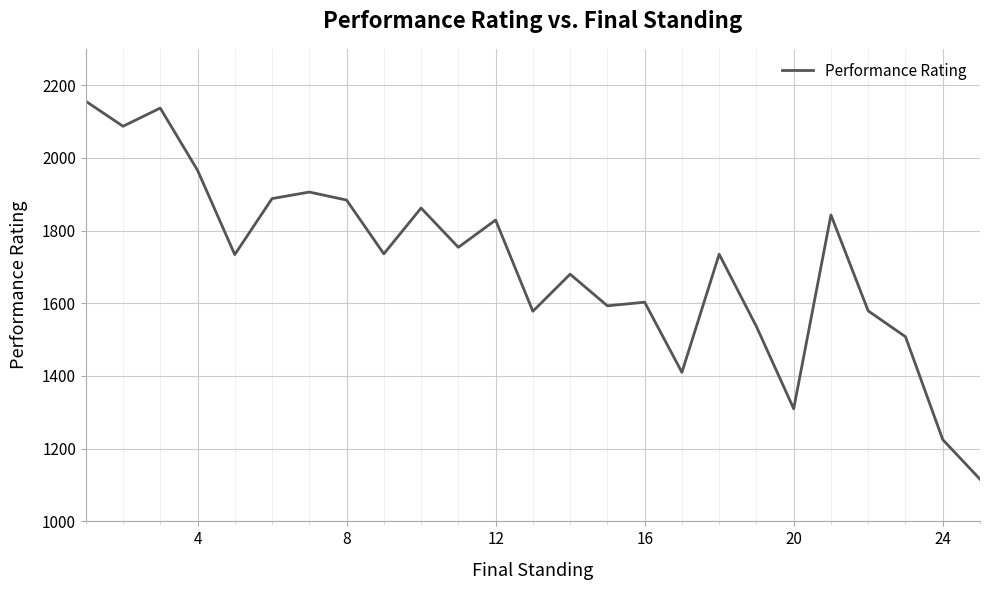

What is the difference between the maximum and minimum values?

1040